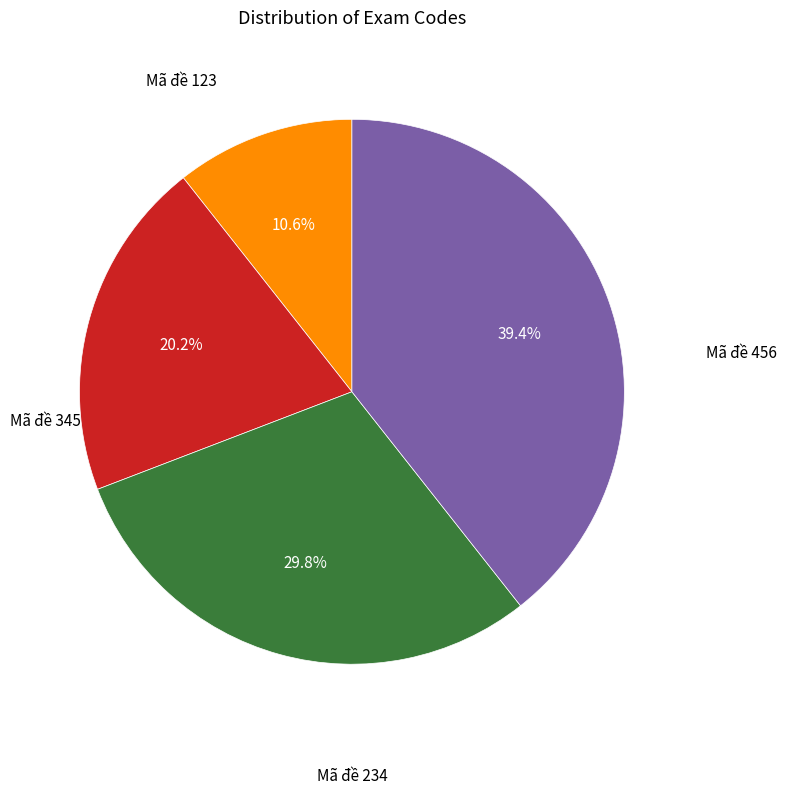

Is there a majority slice in this chart?

No